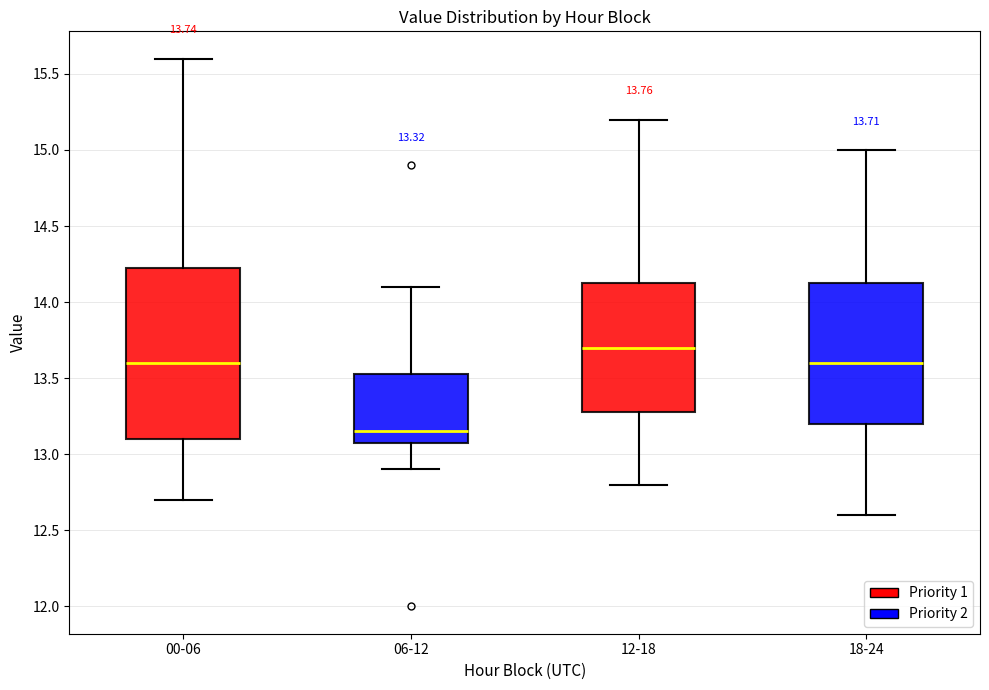

Comparing the boxes themselves (not the whiskers), which one is the tallest?

00-06